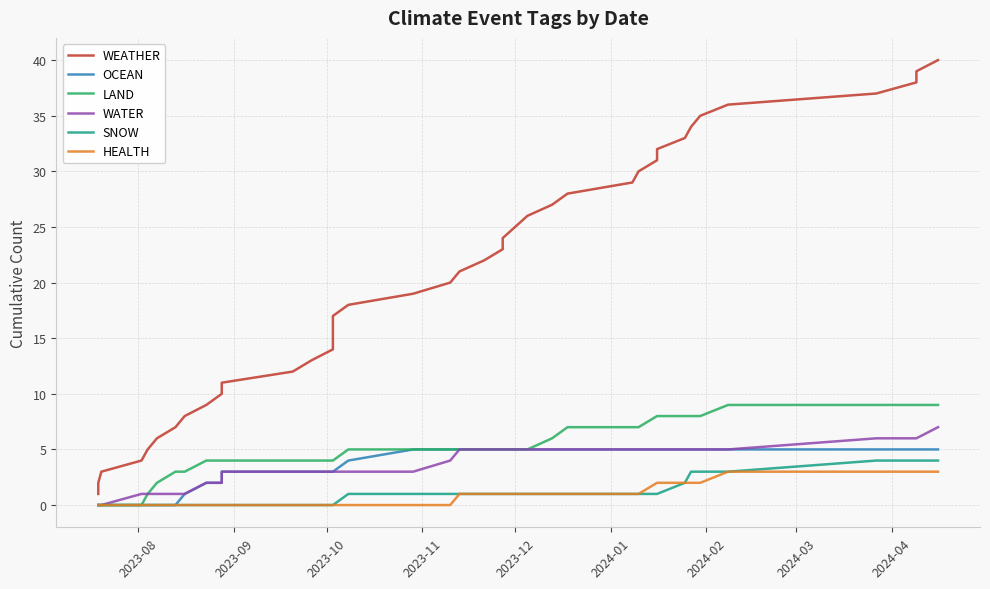

Which category has the lowest value in the HEALTH series?

2023-08